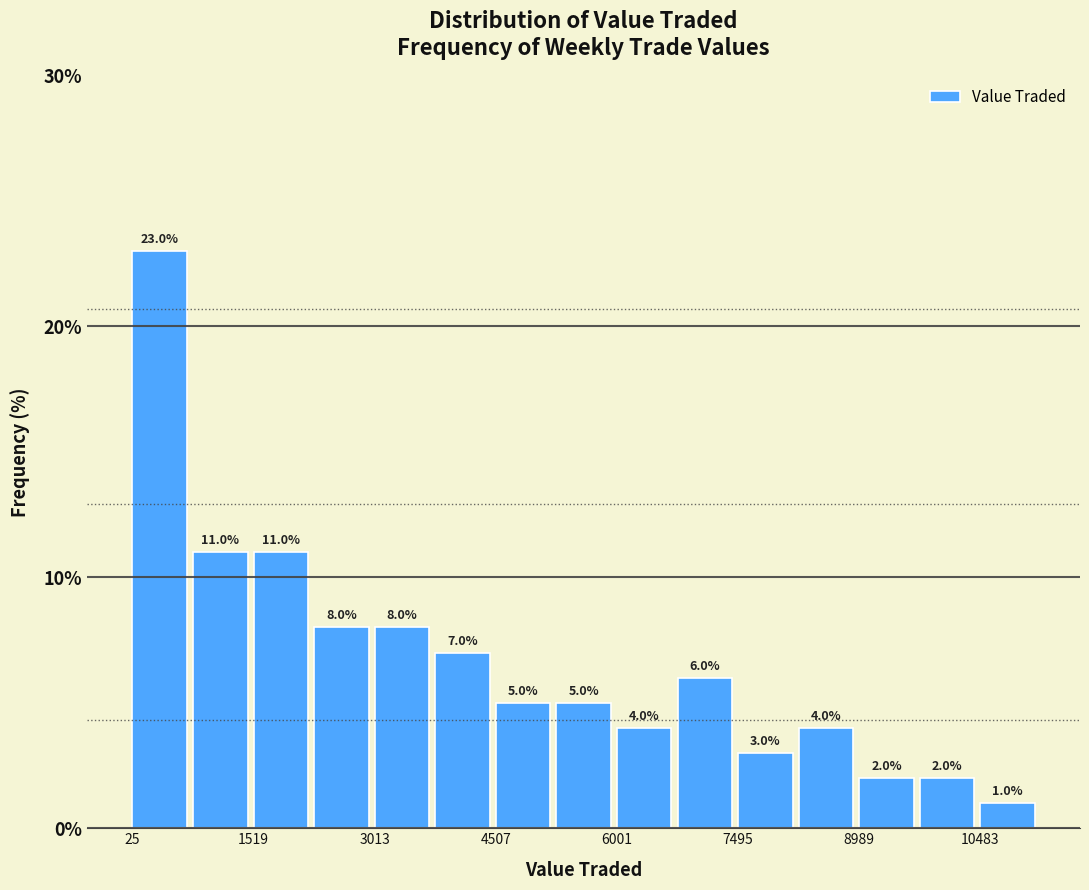

Read against the x-axis, roughly where is the centre of the tallest bar?

400